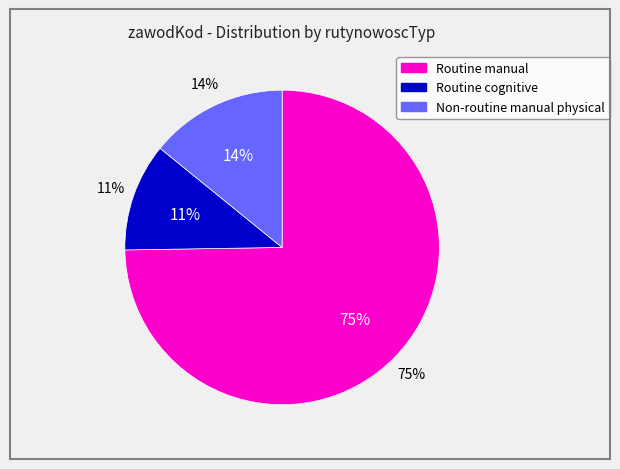

To the nearest percent, what is the difference between the largest and smallest slice percentages?

64%